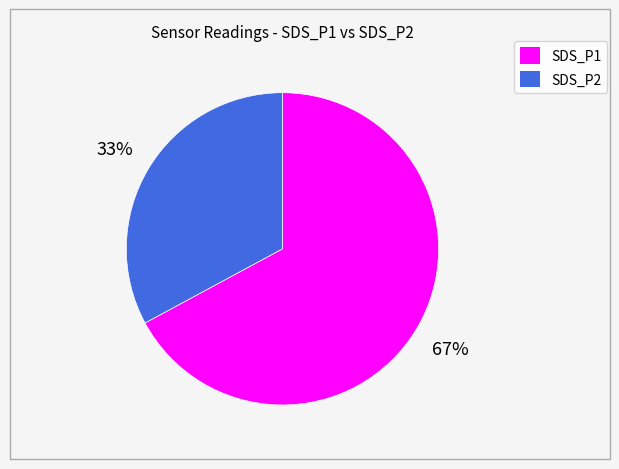

To the nearest percent, what portion does SDS_P1 represent?

68%